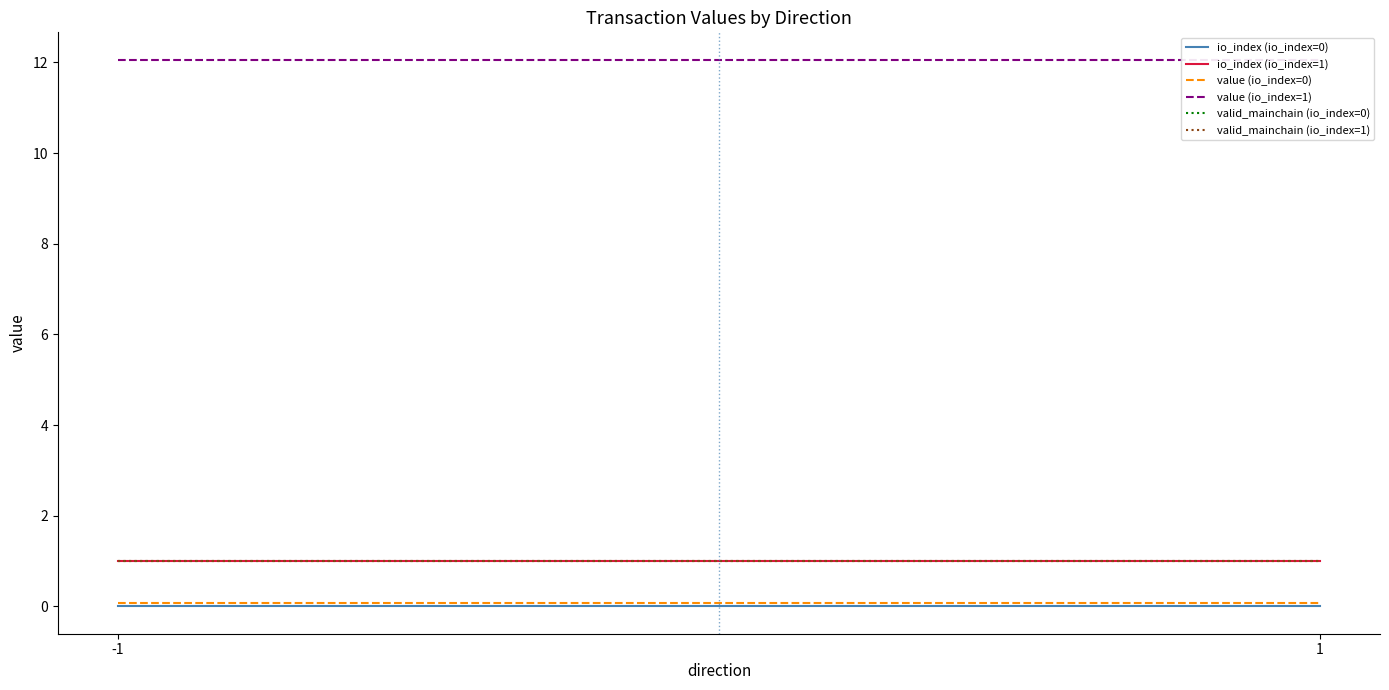

What is the highest value of the io_index (io_index=1) series?

1.0